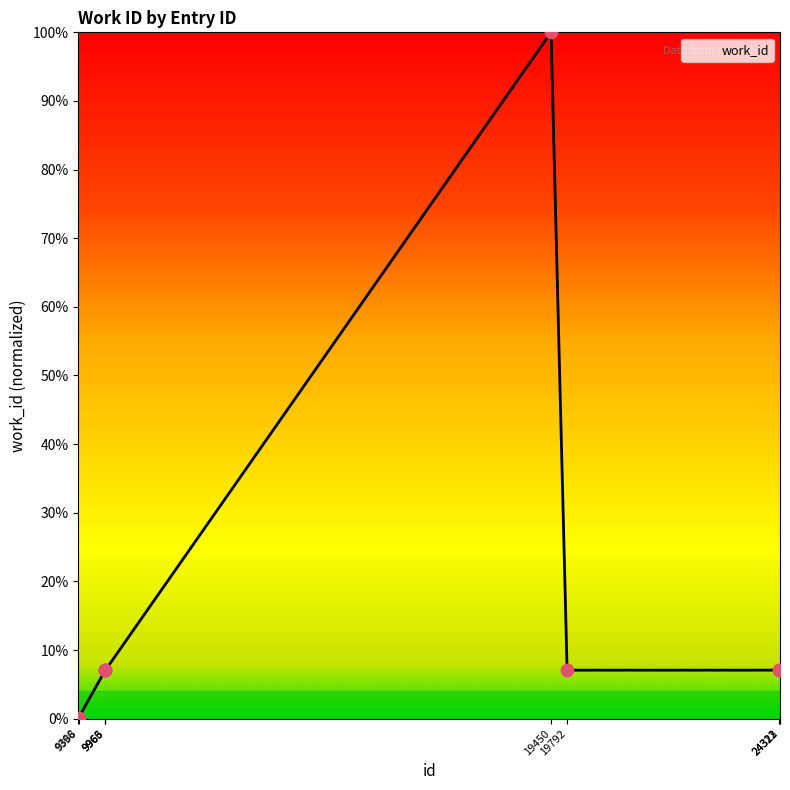

Between 24322 and 9965, which is larger?

24322